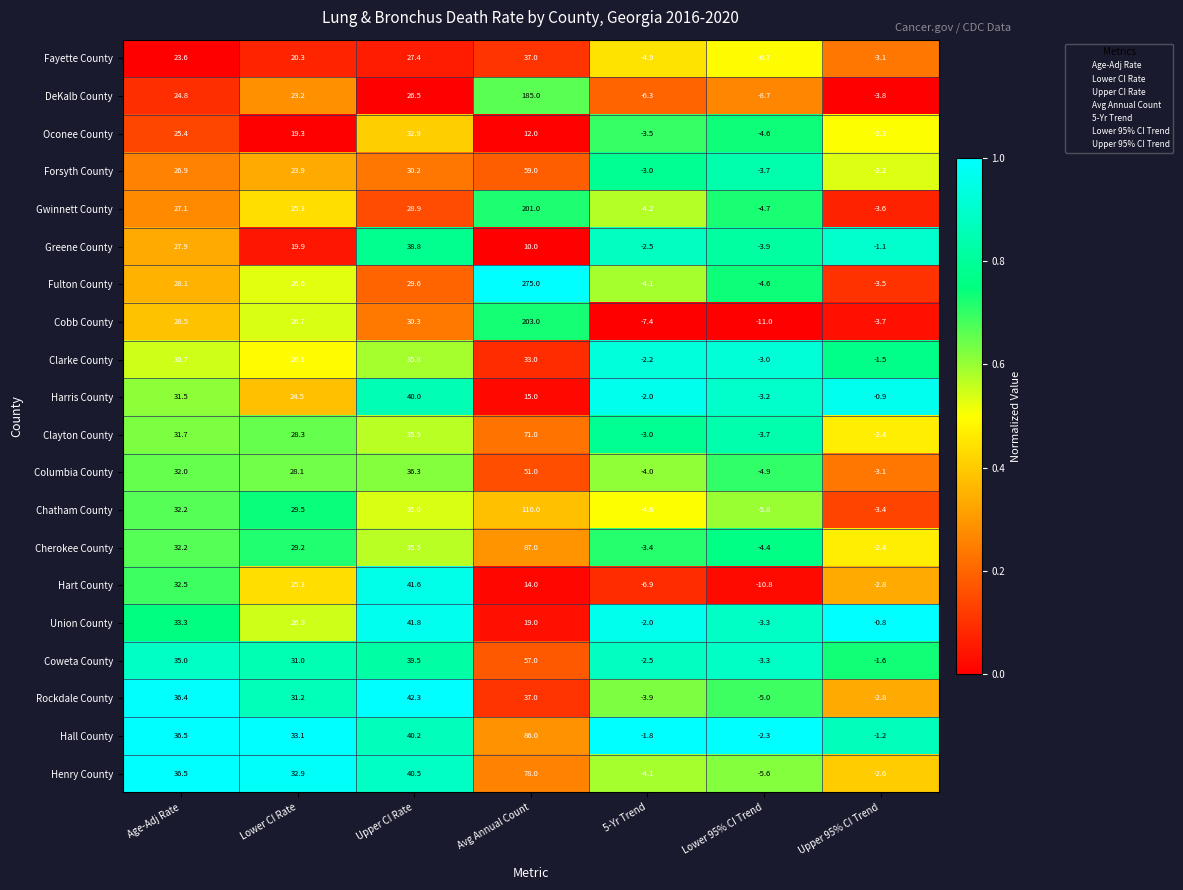

Rank the categories by Clayton County value from lowest to highest.

Lower 95% CI Trend, 5-Yr Trend, Upper 95% CI Trend, Lower CI Rate, Age-Adj Rate, Upper CI Rate, Avg Annual Count